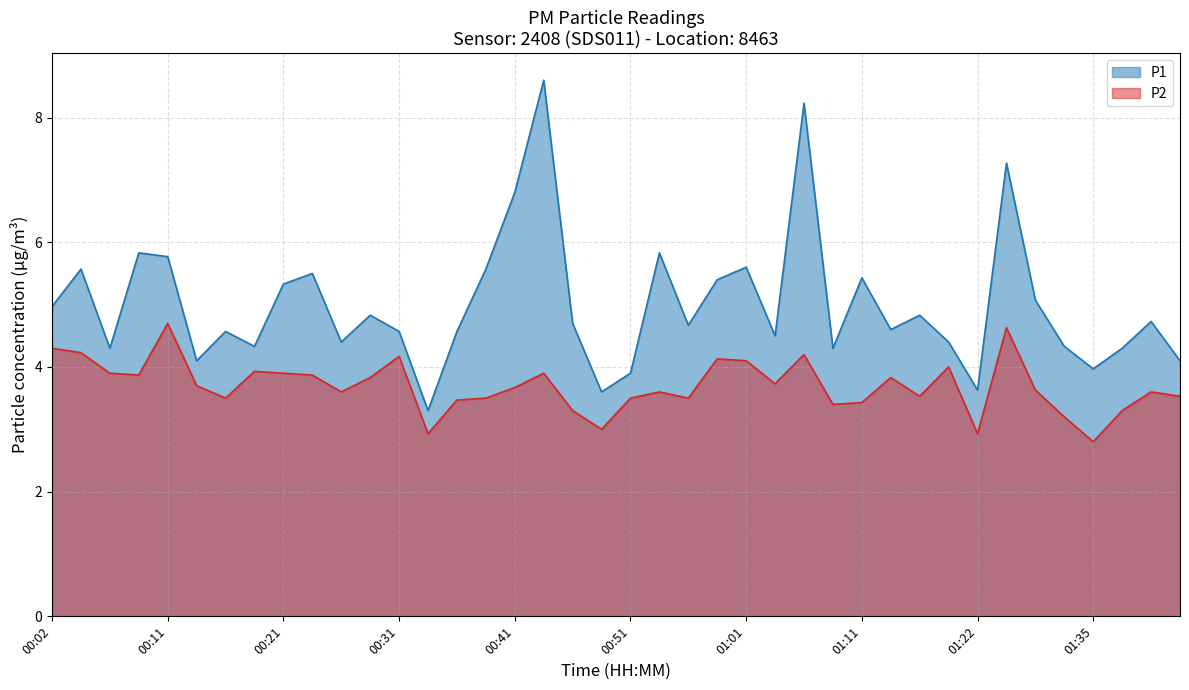

What is the difference between the maximum and minimum values in the P2 line series?

1.9